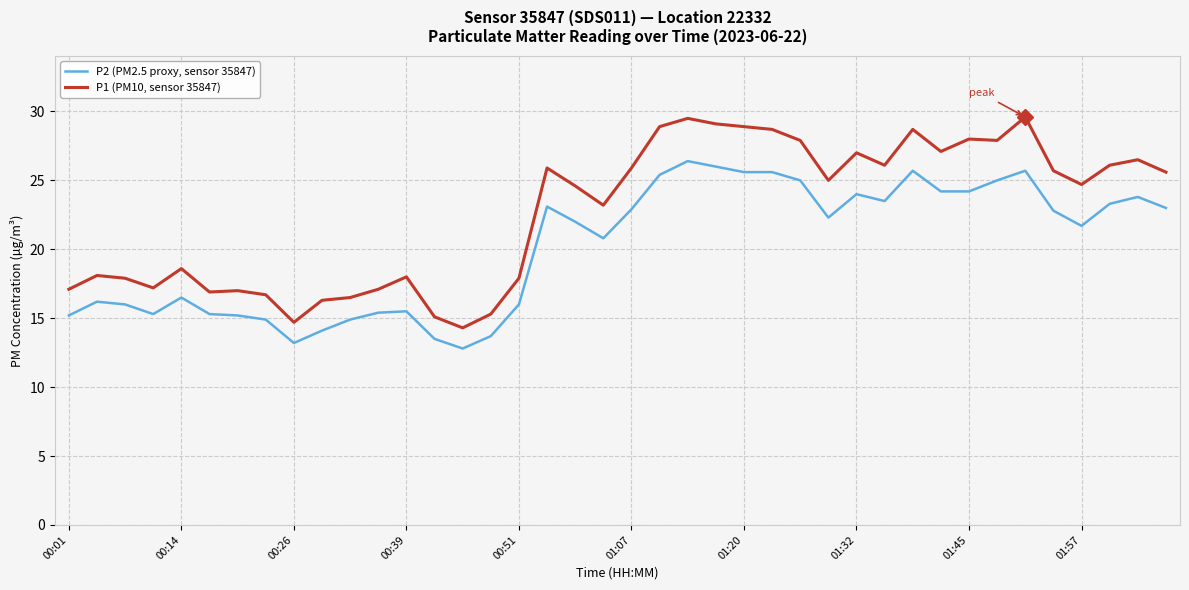

List the series in order of their peak value, lowest first.

P2 (PM2.5 proxy, sensor 35847), P1 (PM10, sensor 35847)